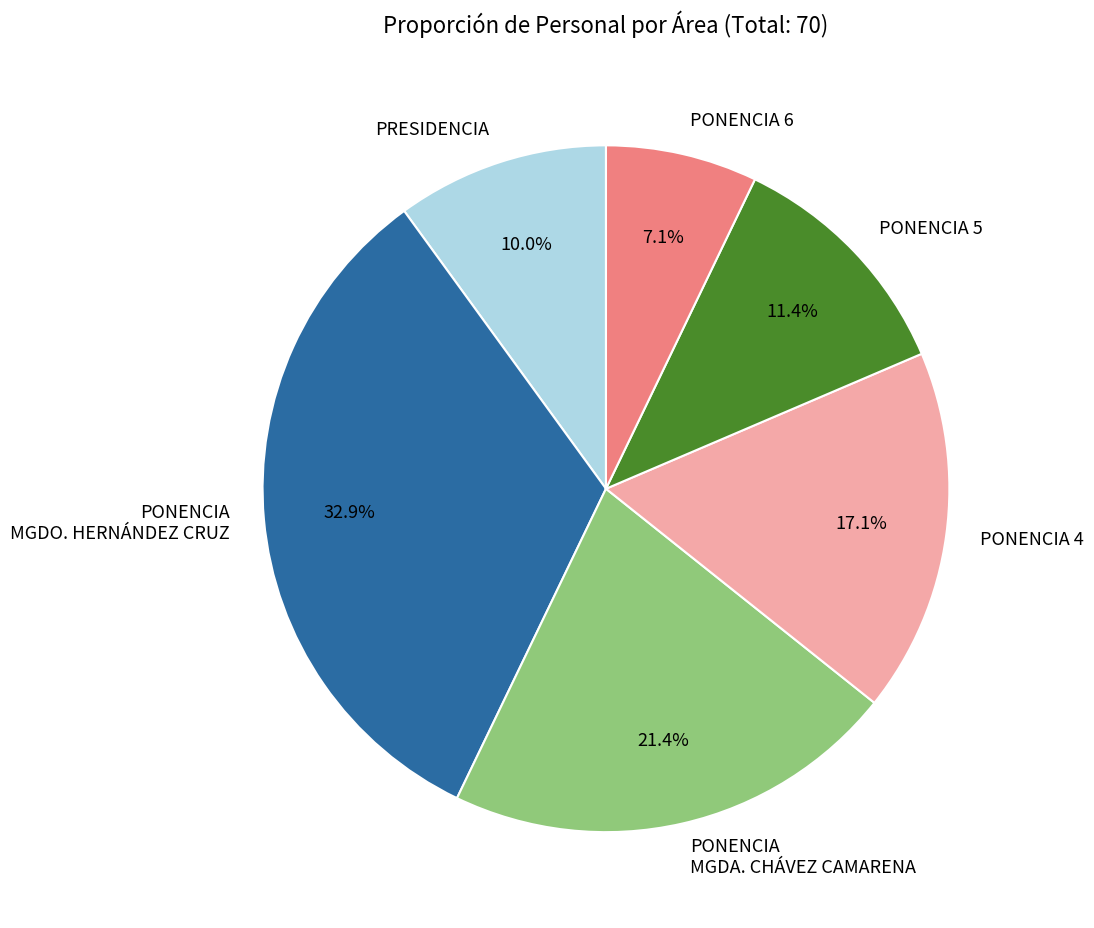

To the nearest percent, what percentage of the pie is PONENCIA 6?

7%